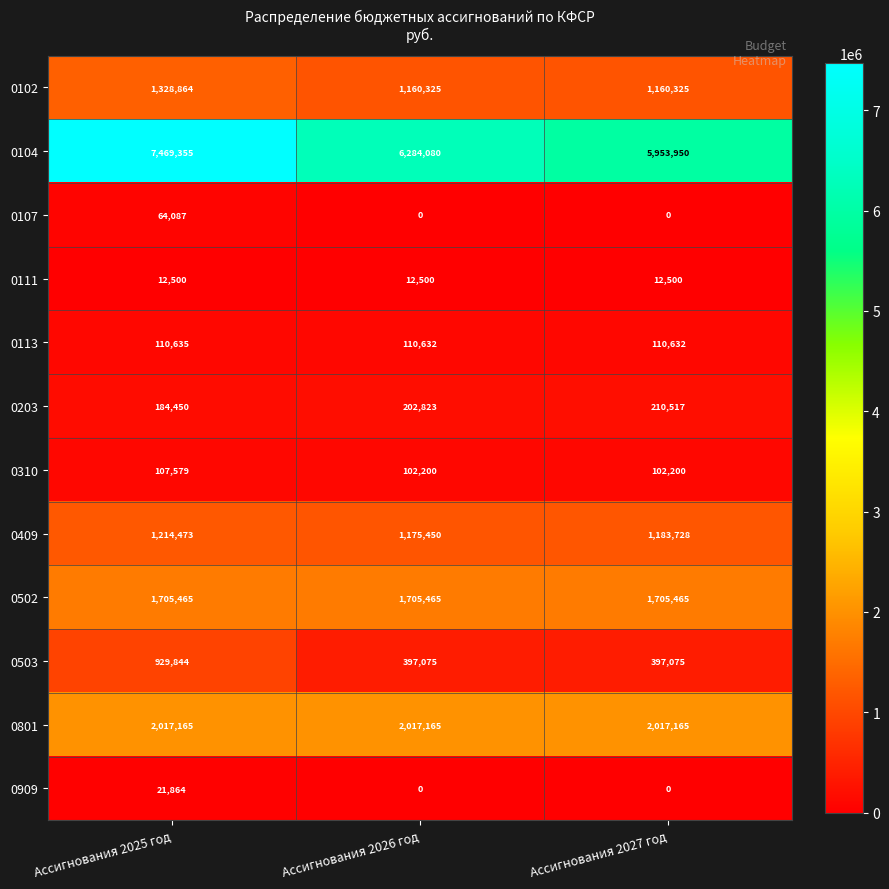

What is the average value of the 0111 series?

12500